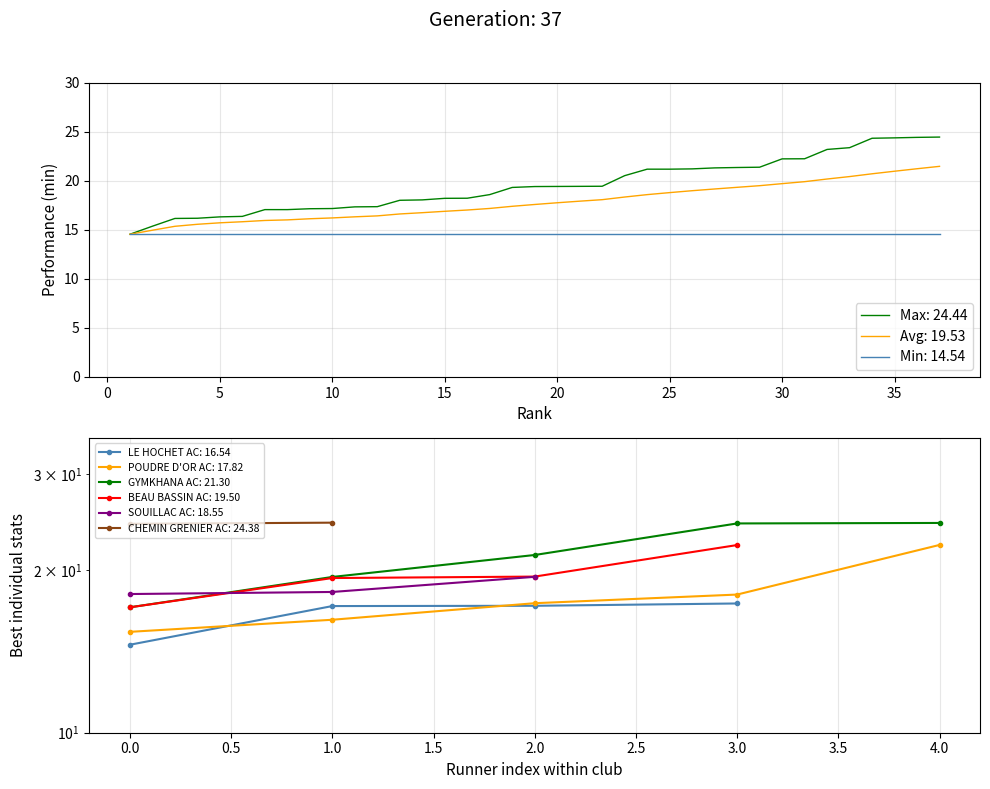

At which label does Moving Avg reach its minimum?

1